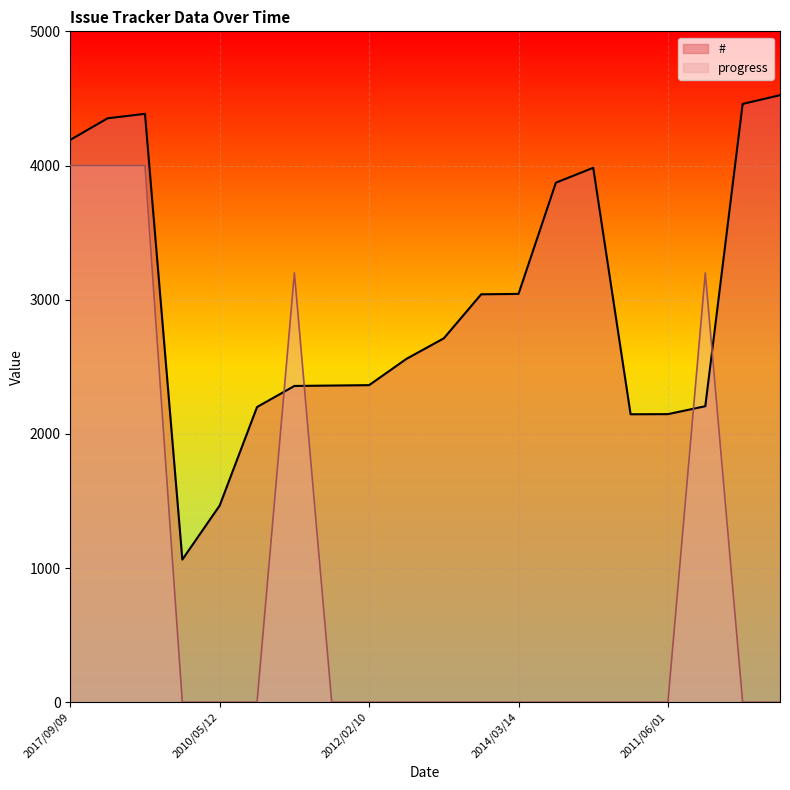

What are all the series names shown in the legend?

#, progress